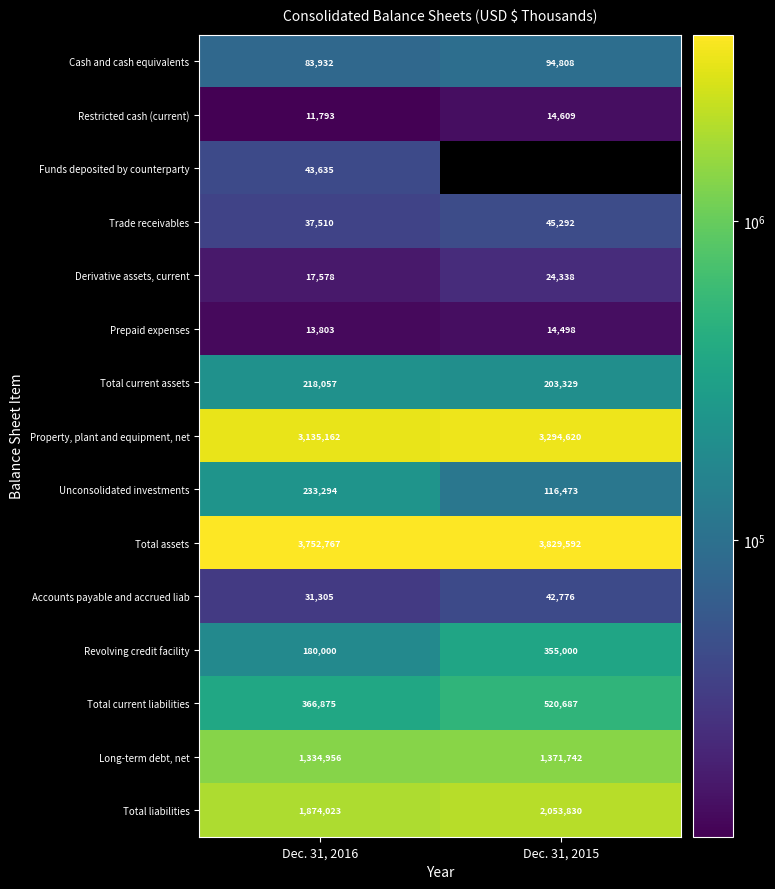

Rank the categories by Long-term debt, net value from highest to lowest.

Dec. 31, 2015, Dec. 31, 2016